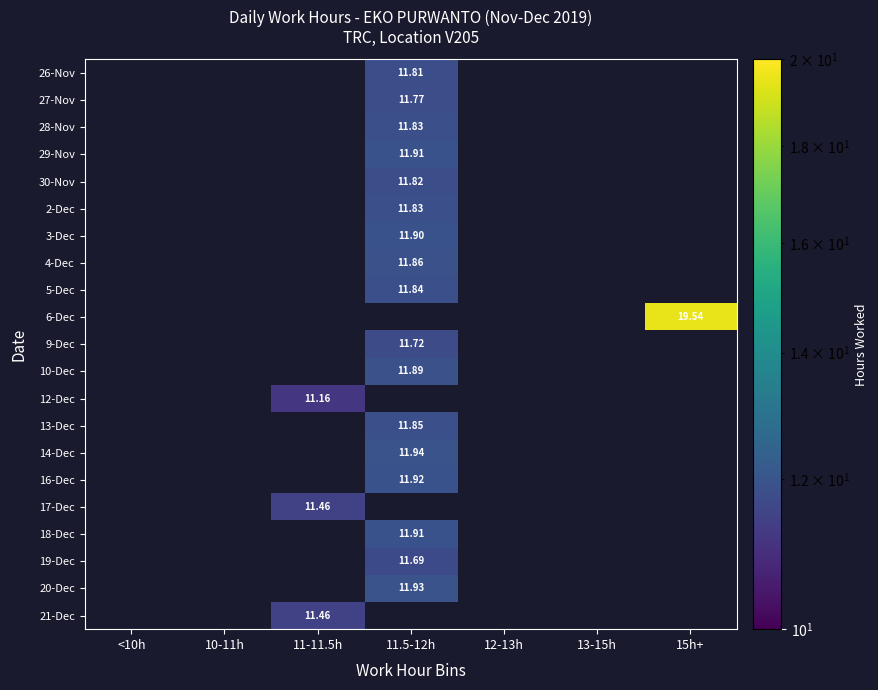

How many values in 26-Nov are above zero?

1